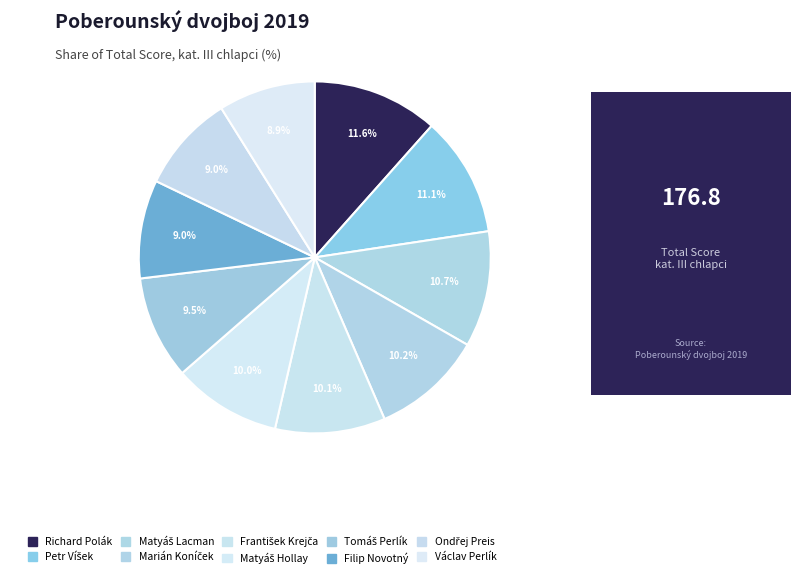

How many slices are in this pie chart?

10